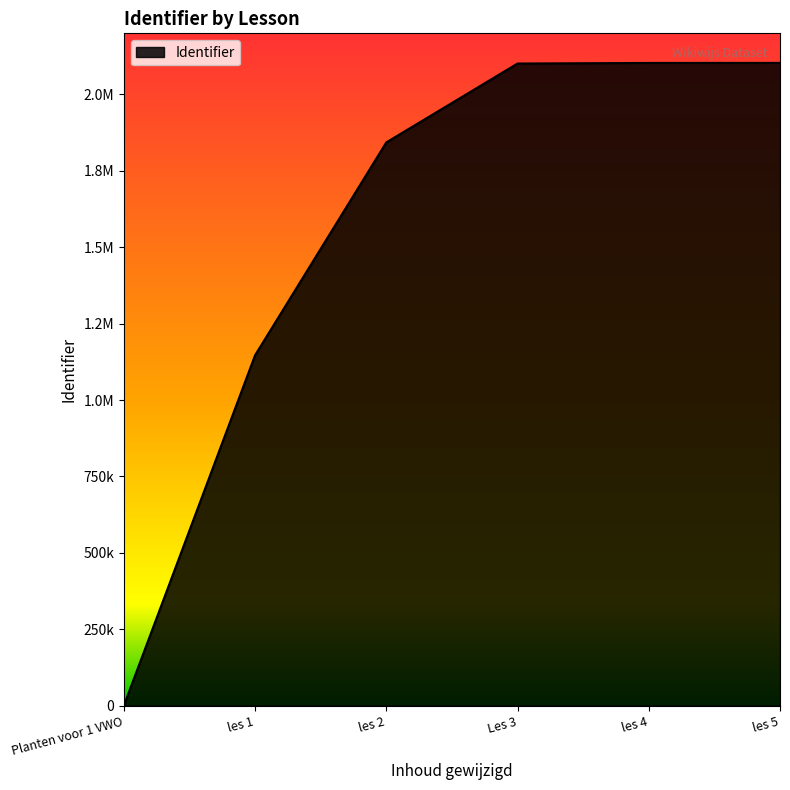

Does the chart have visible grid lines?

No